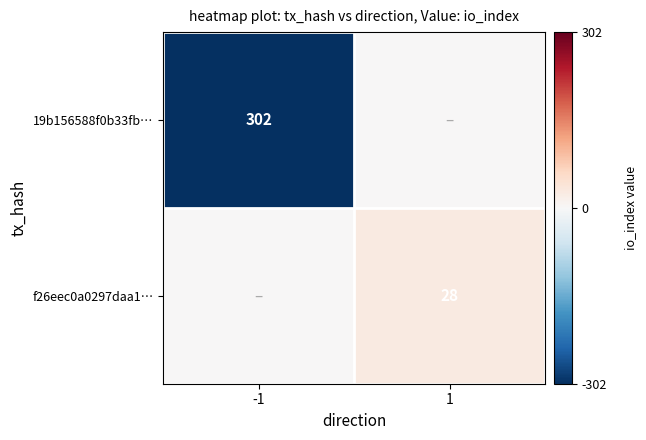

The 19b156588f0b33fb… series shows 129 at -1. True or false?

False